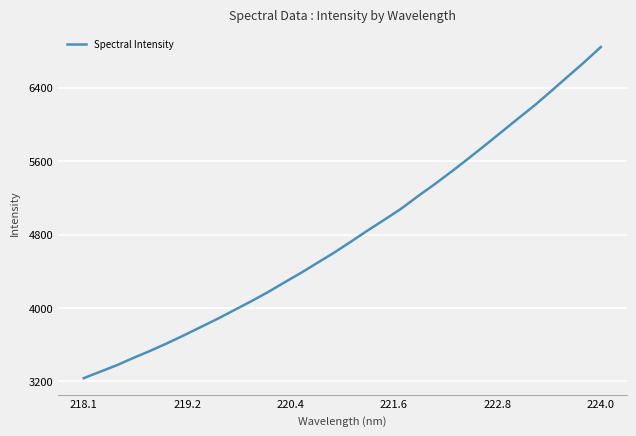

What is the maximum value shown in the chart?

6844.8